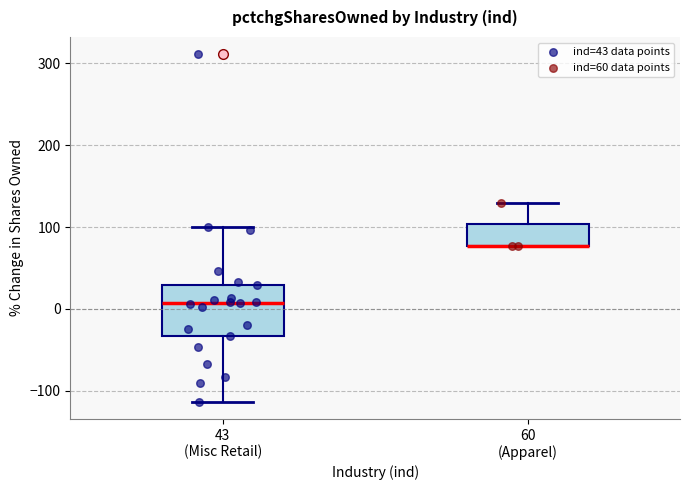

Reading left to right, transcribe this box plot: for each box, give where its median line is, the range the box spans, and where its two whiskers end, as read against the y-axis. The values are not printed on the chart, so give them approximately, as read against the axis.

43 (Misc Retail): median 10, box -30 to 30, whiskers -110 to 100
60 (Apparel): median 80 (drawn on the box's lower edge), box 80 to 100, whiskers 80 to 130